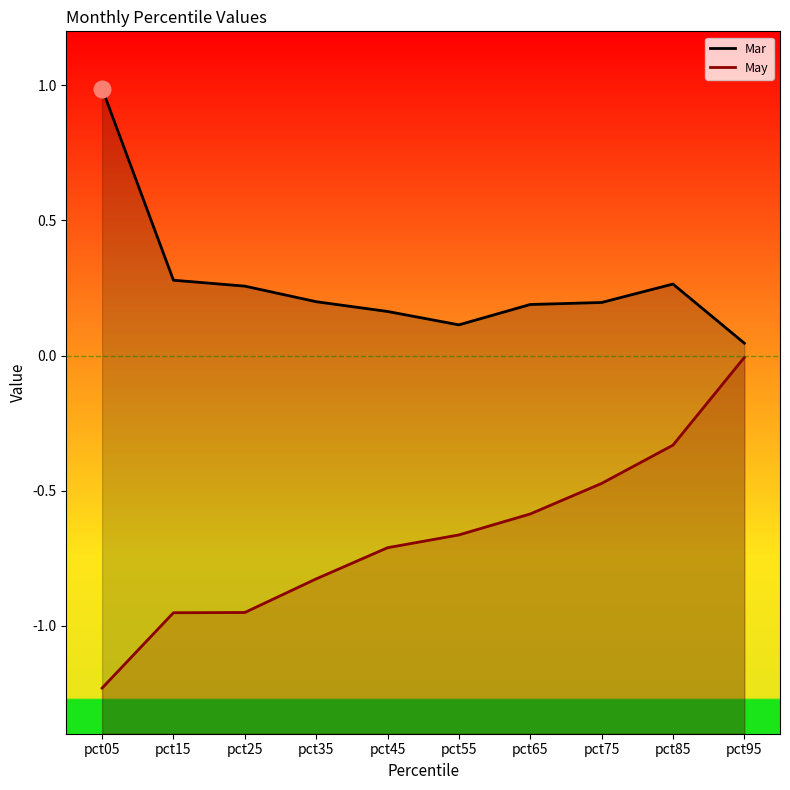

What is the greatest value displayed?

1.0